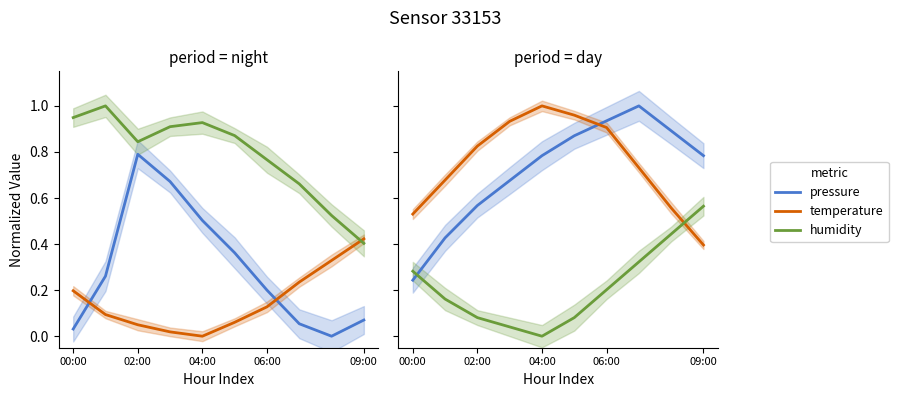

Between 09:00 and 02:00, which is larger?

09:00